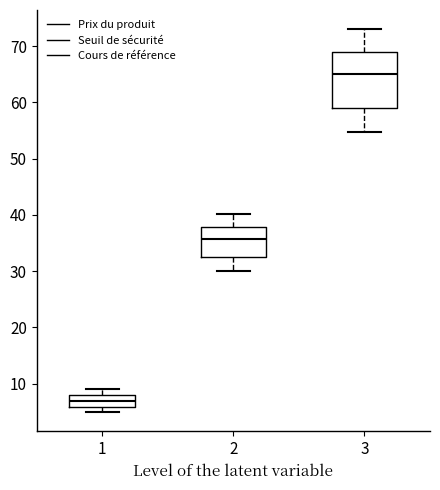

Where is the lower edge of the box at x = 2 on the y-axis? The values are not printed on the chart, so give them approximately, as read against the axis.

32